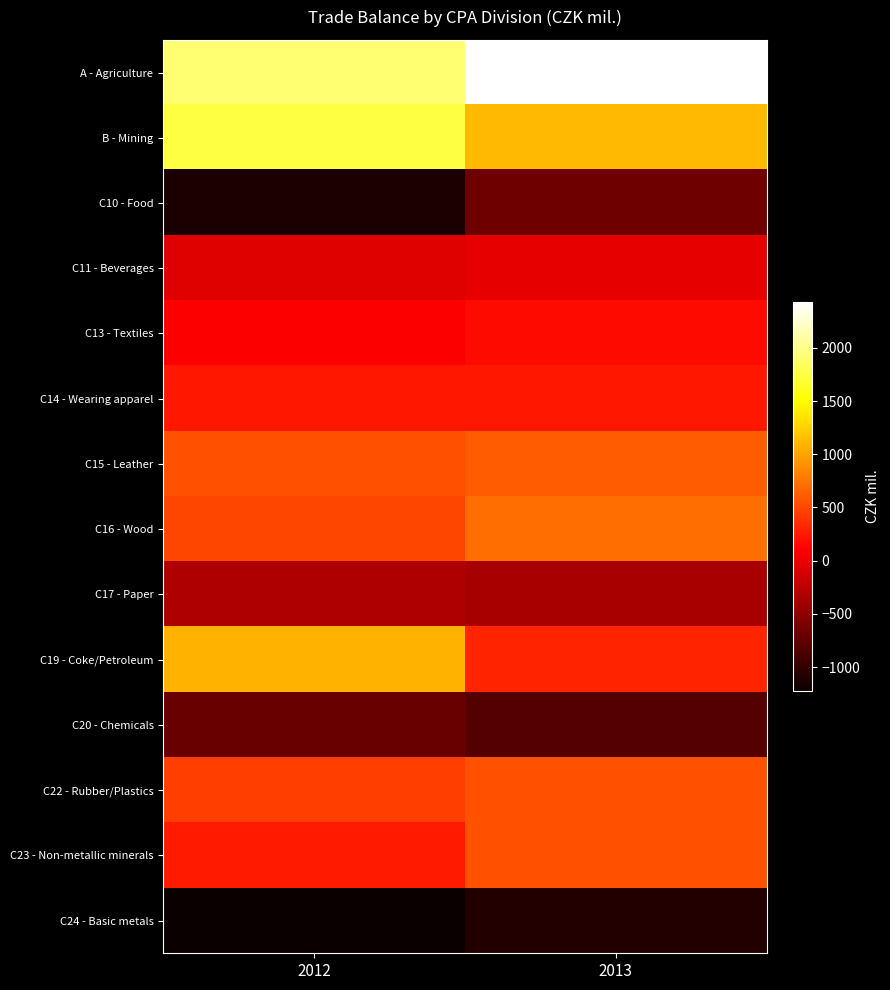

List the series in order of their peak value, lowest first.

C24 - Basic metals, C20 - Chemicals, C10 - Food, C17 - Paper, C11 - Beverages, C13 - Textiles, C14 - Wearing apparel, C23 - Non-metallic minerals, C22 - Rubber/Plastics, C15 - Leather, C16 - Wood, C19 - Coke/Petroleum, B - Mining, A - Agriculture